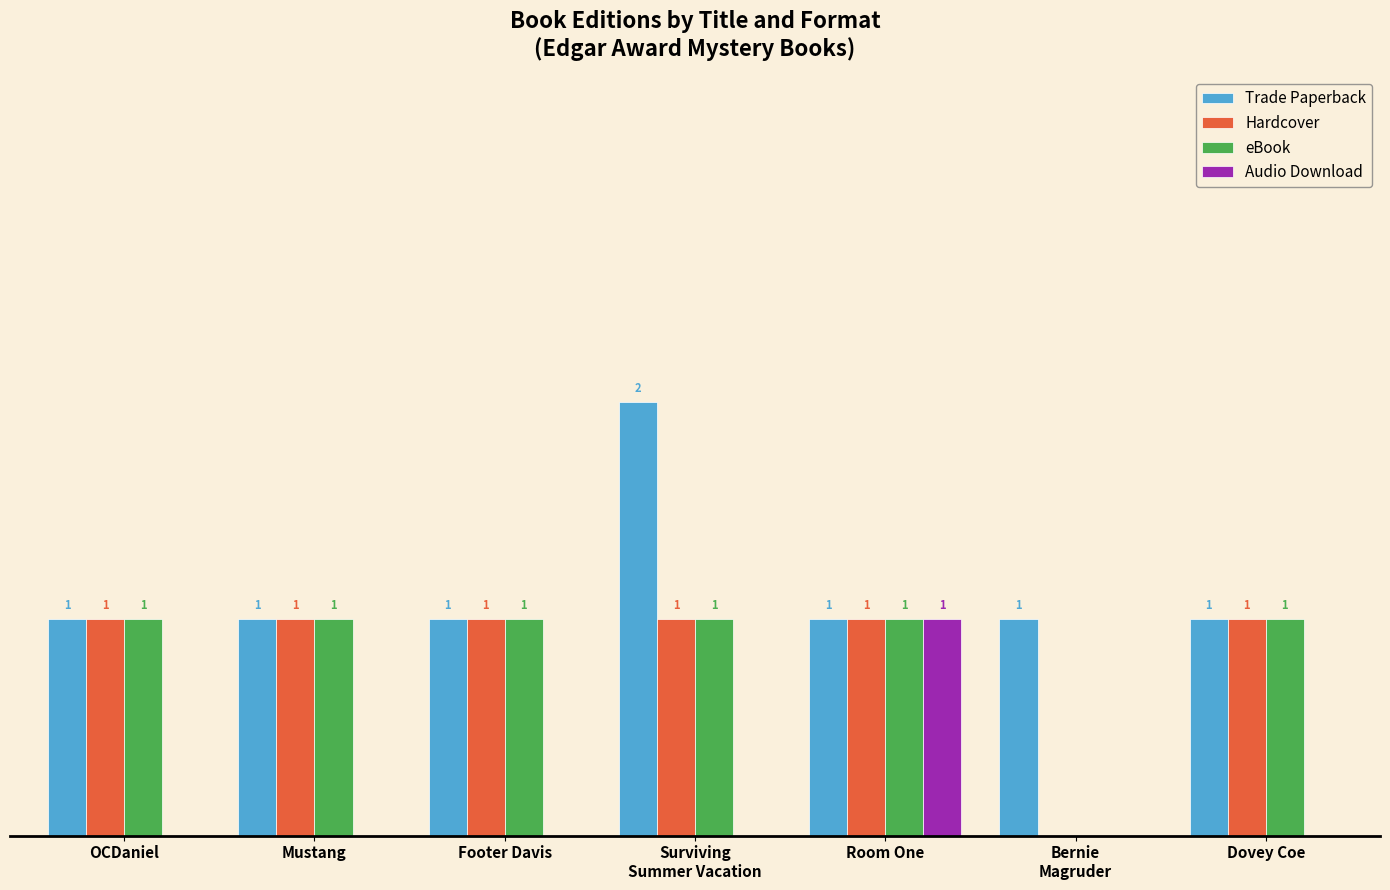

Which category has the highest value in the Audio Download series?

Room One